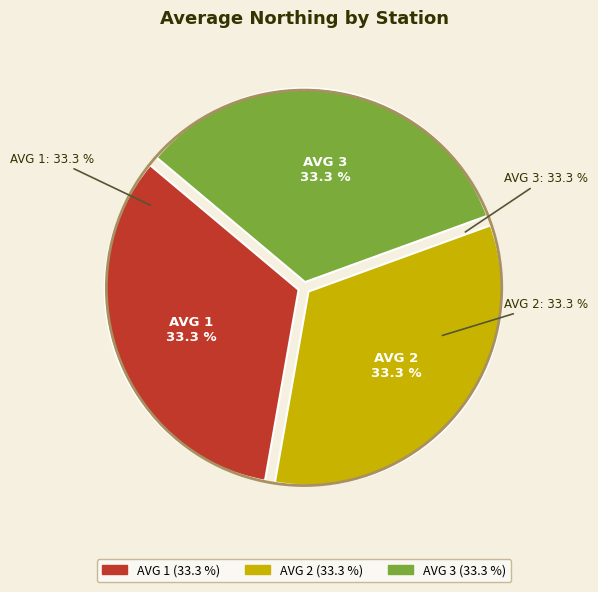

The AVG 1 slice represents 41% of the pie. True or false?

False